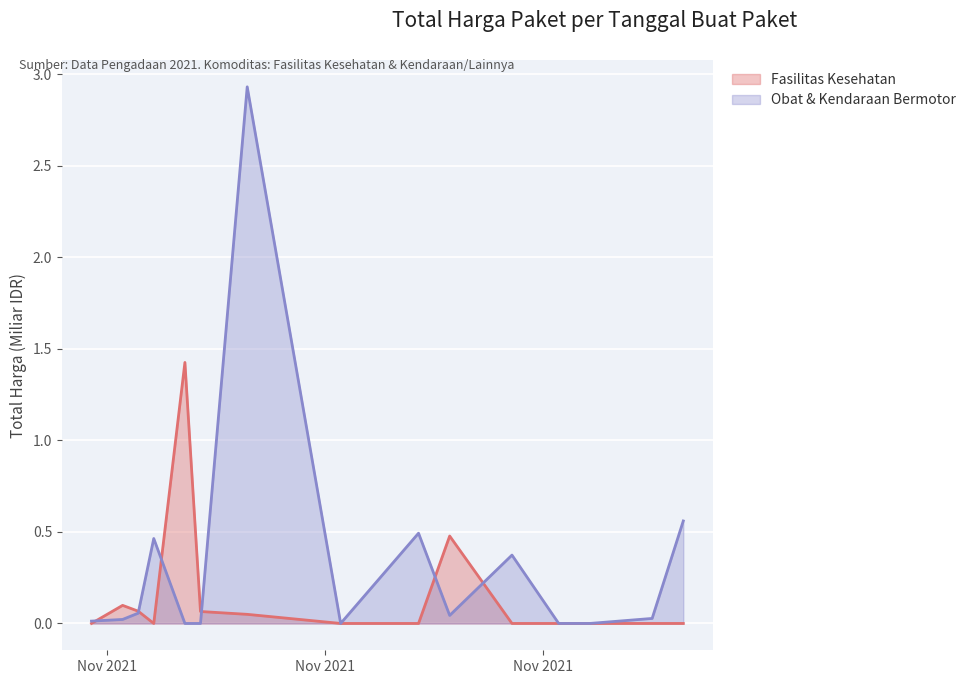

Which category has the lowest value across all series?

2021-11-01